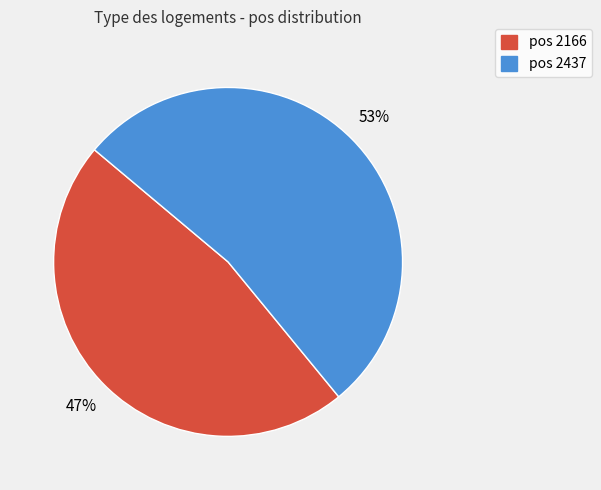

To the nearest percent, what is the difference between the largest and smallest slice percentages?

6%